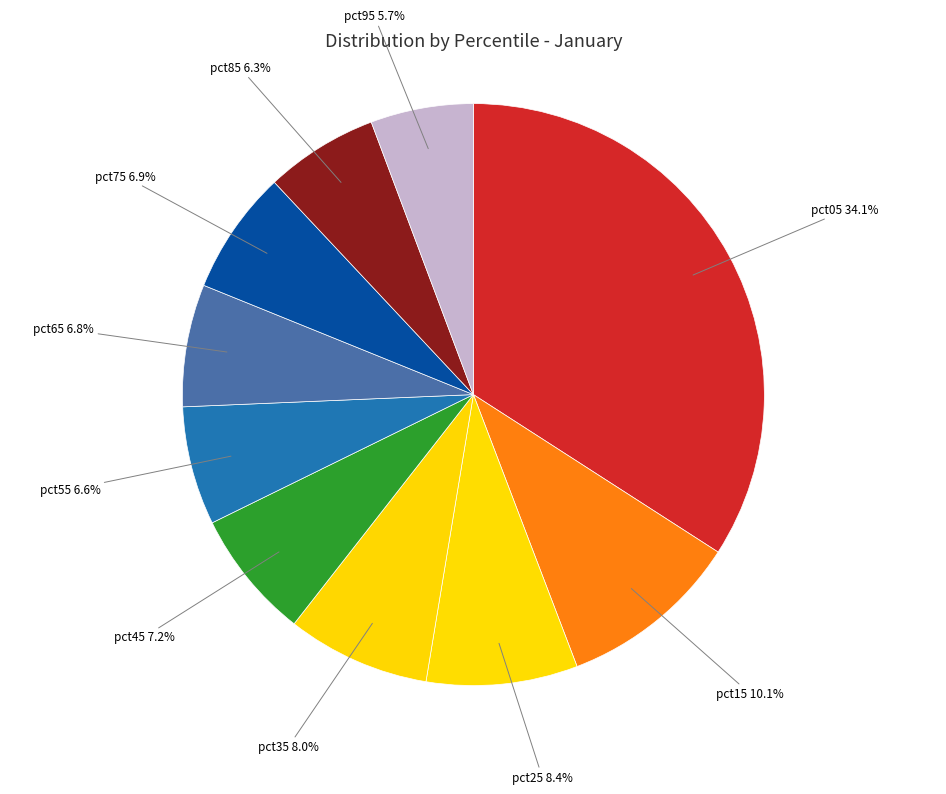

What percentage is the pct25 slice, to the nearest percent?

8%